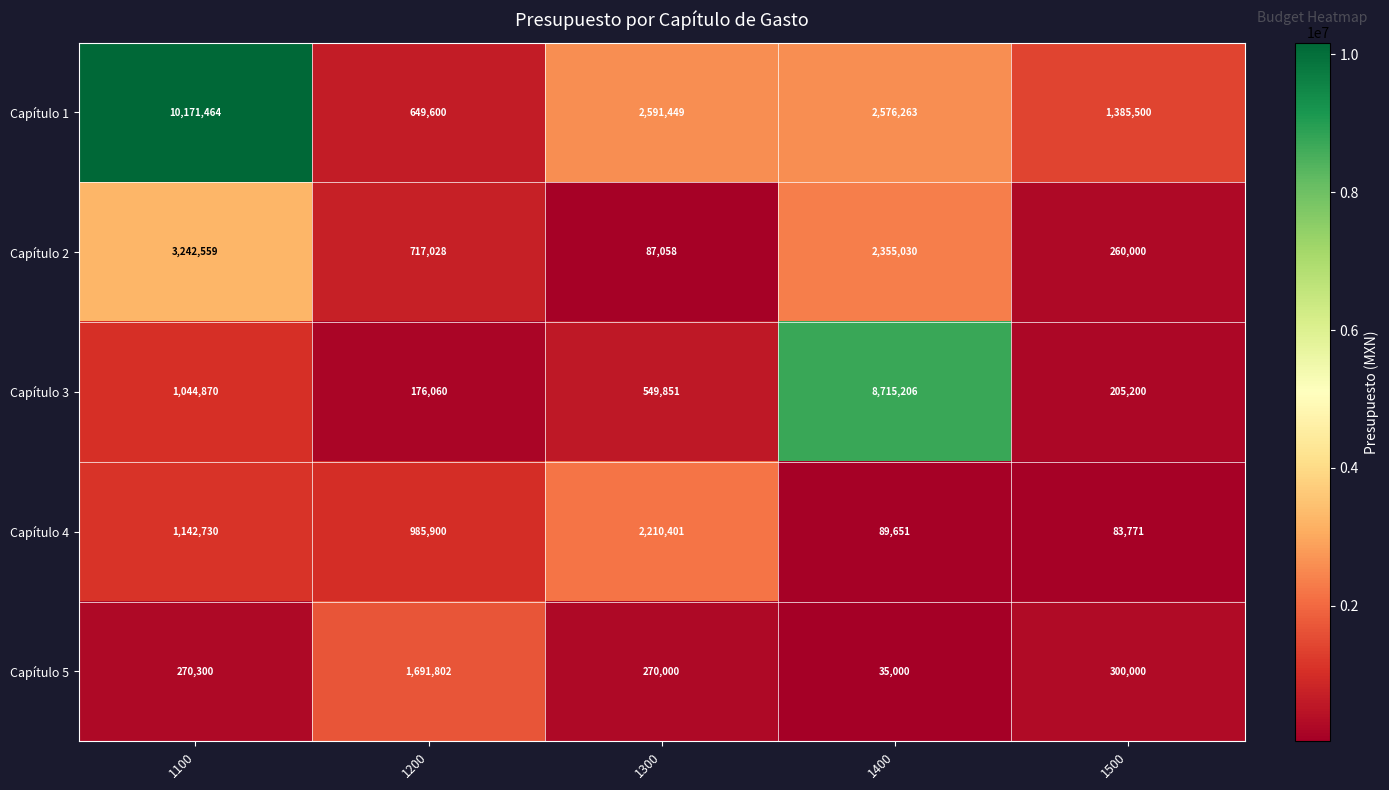

Which category has the highest value in the Capítulo 5 series?

1200